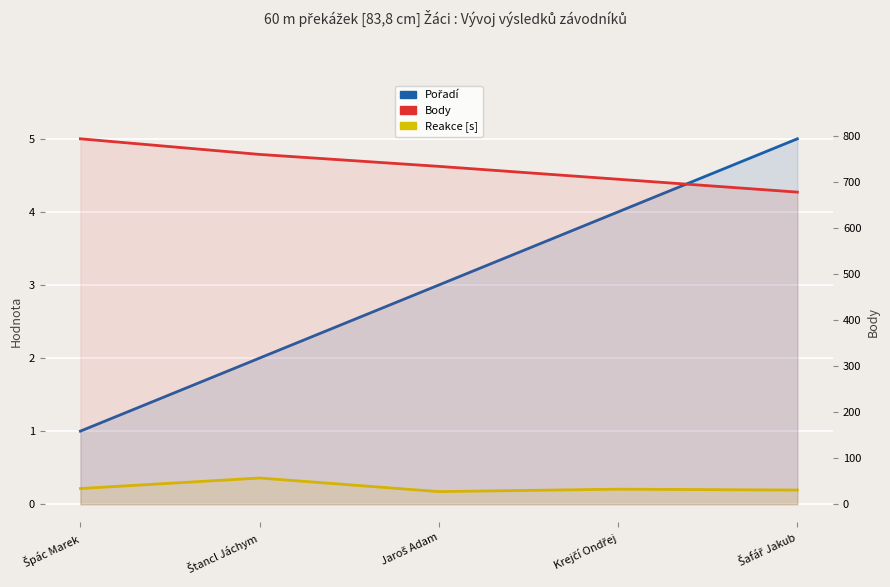

How many lines are shown in the chart?

3